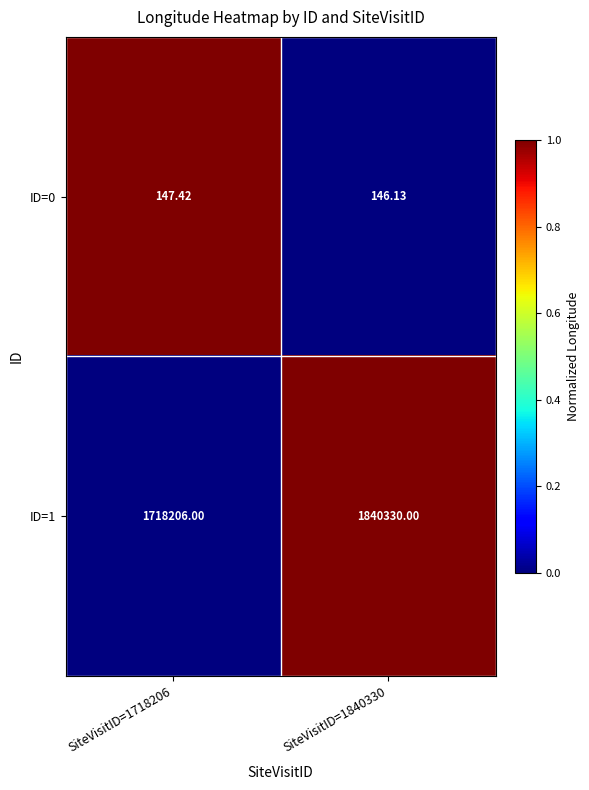

Reading left to right, extract all data points from this chart.

ID=0: SiteVisitID=1718206=147	SiteVisitID=1840330=146
ID=1: SiteVisitID=1718206=1718206	SiteVisitID=1840330=1840330